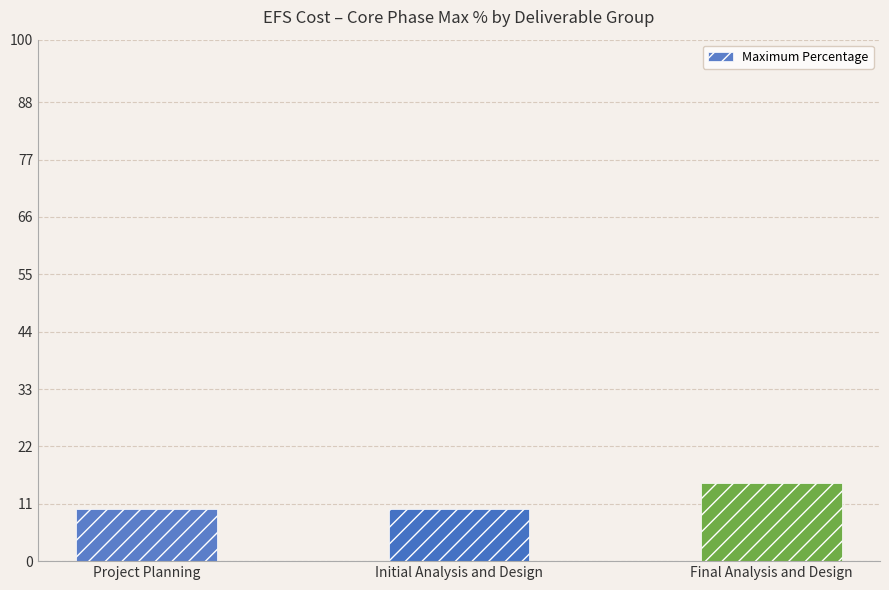

How many values are between 10 and 15?

3